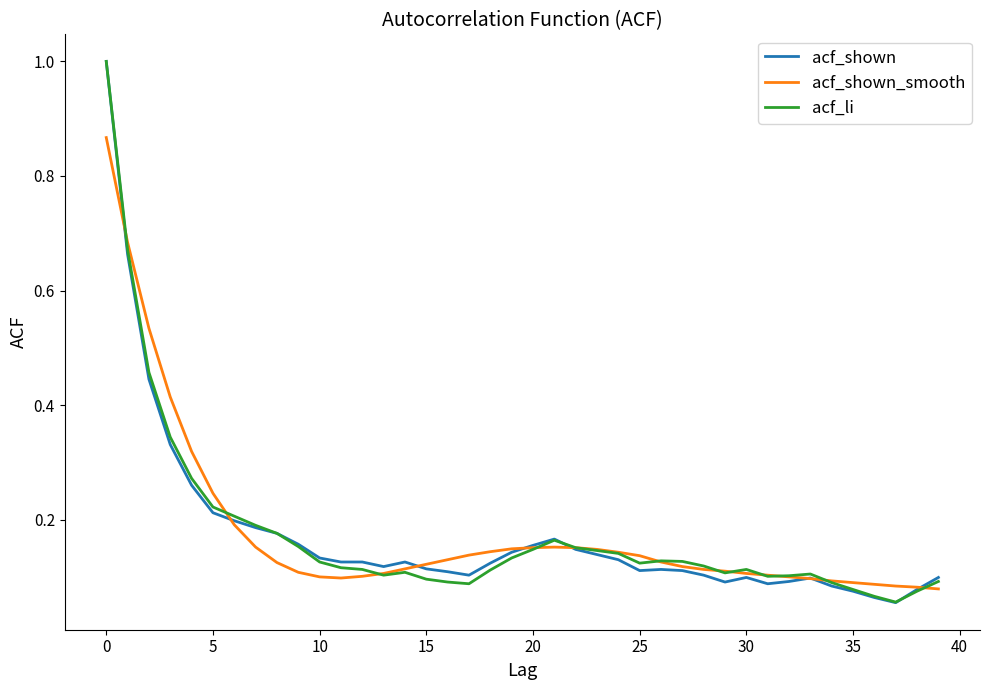

What is the maximum value shown in the chart?

1.0